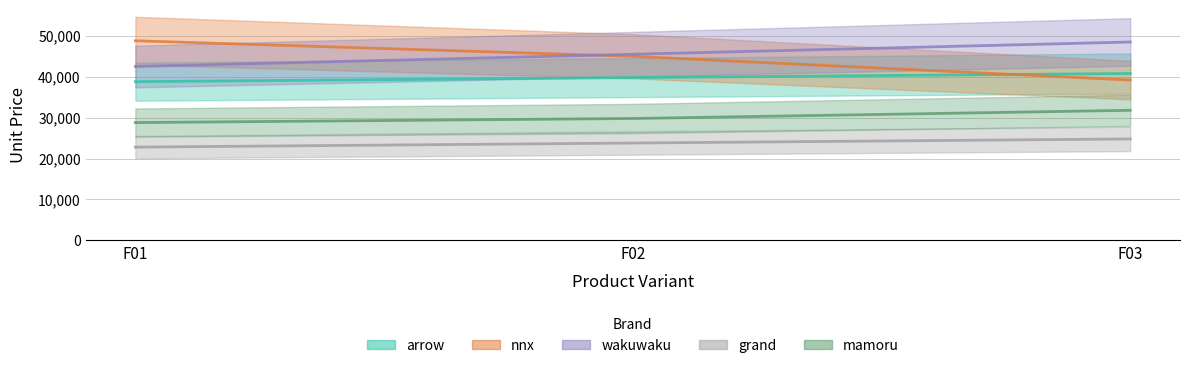

Which series has the largest range (max minus min)?

nnx